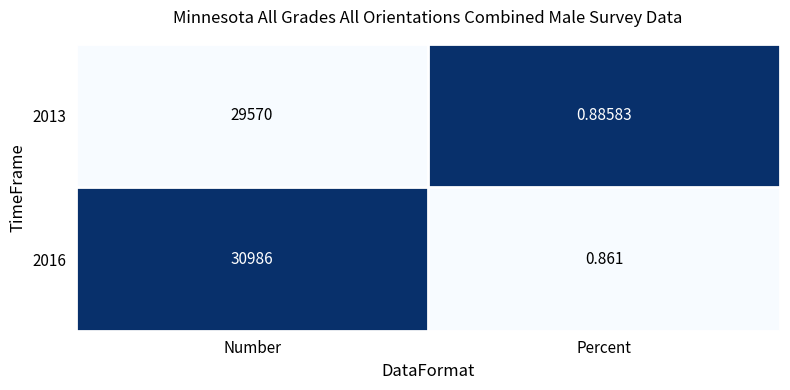

Which series has the largest total across all categories?

2016